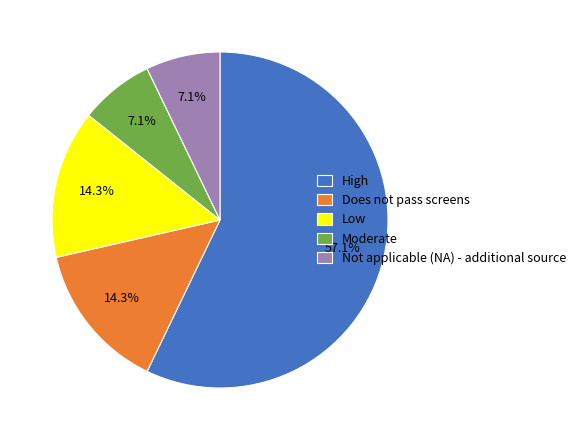

Which category has the biggest portion of the pie?

High